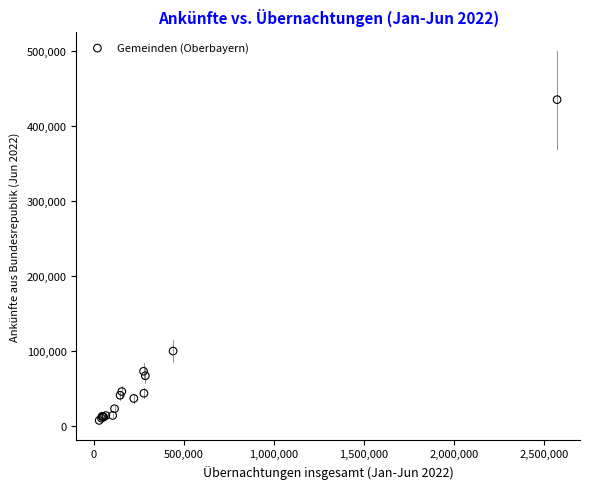

What Y value in the scatter plot is closest to 221057?

99602